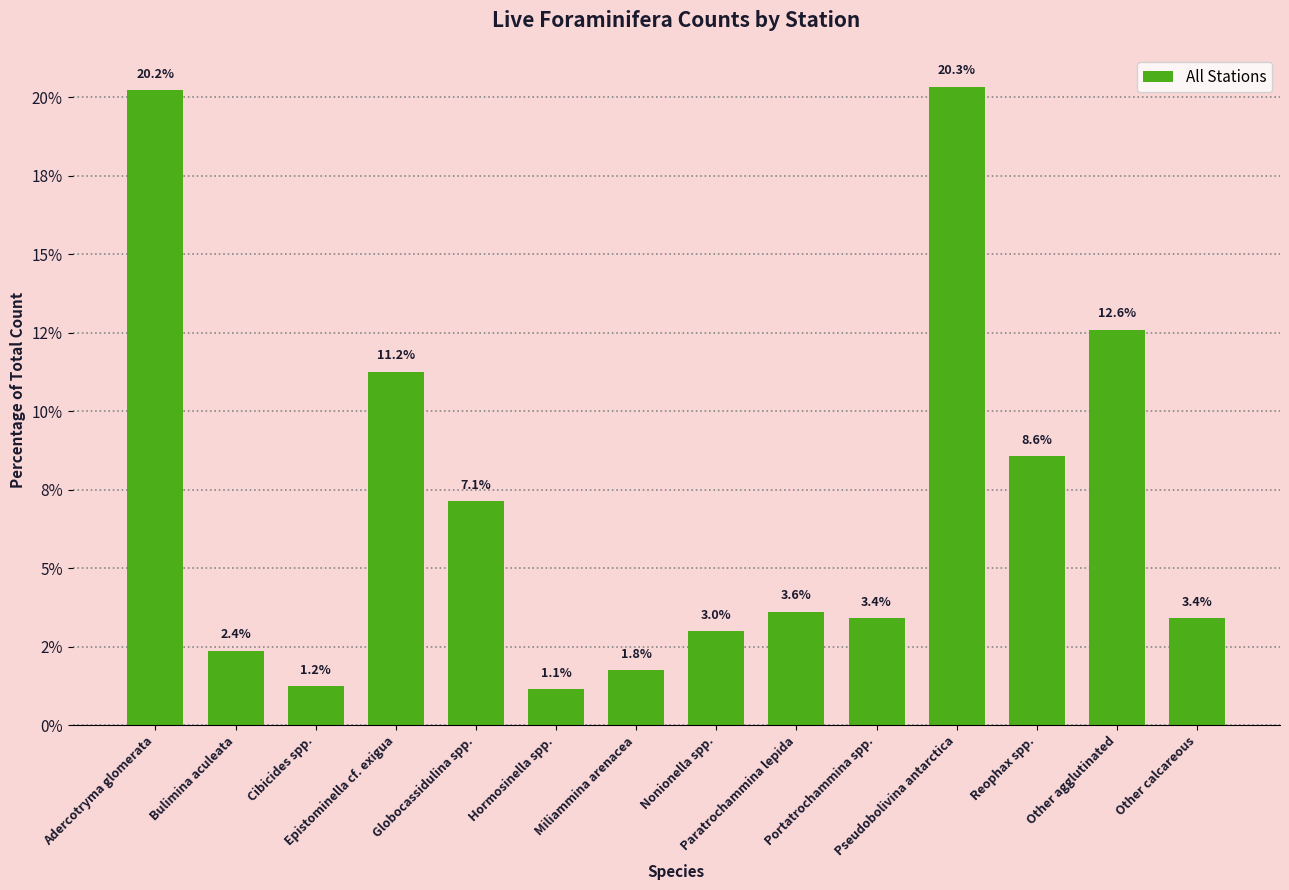

What is the sum of the values at Paratrochammina lepida and Globocassidulina spp.?

10.7